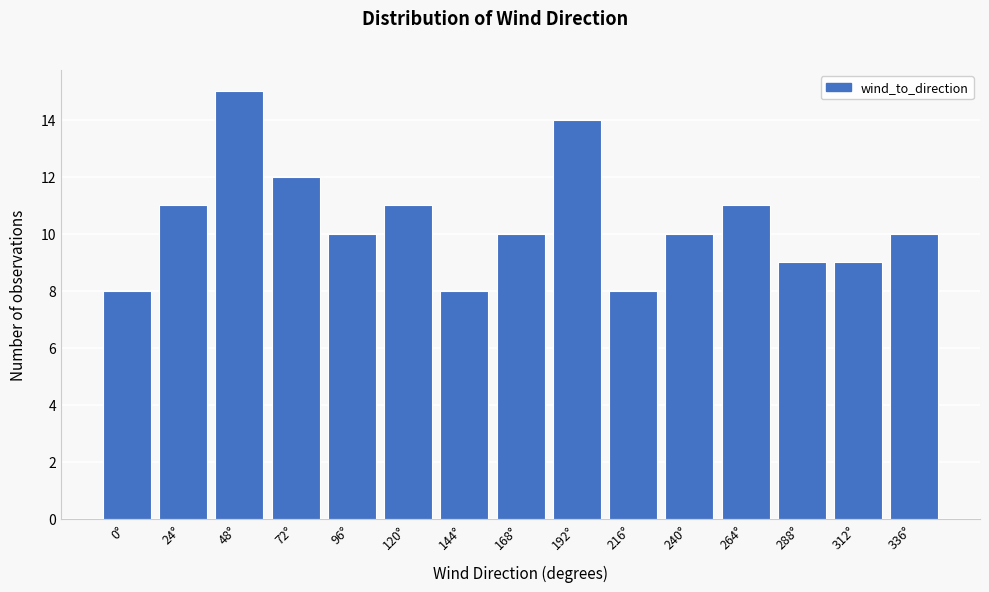

Reading left to right, extract all data points from this chart.

8	11	15	12	10	11	8	10	14	8	10	11	9	9	10